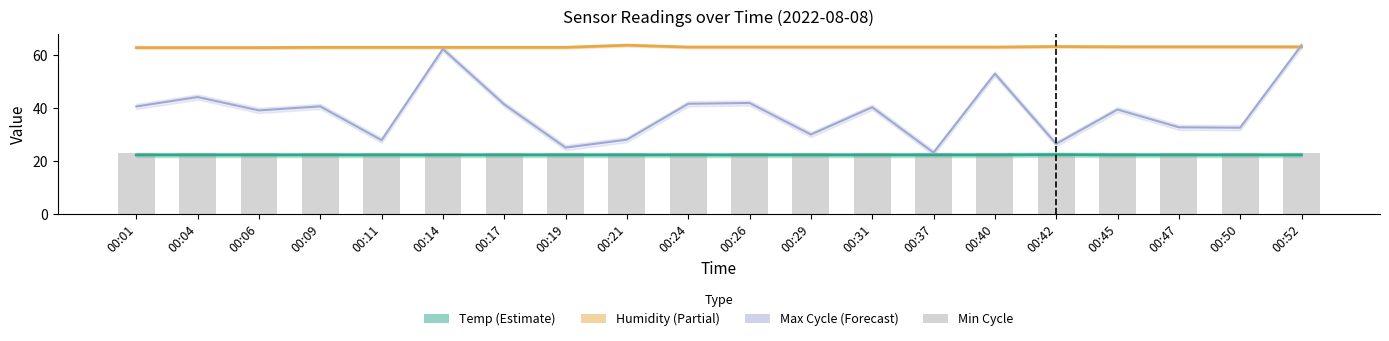

Rank the series at 00:26 from highest to lowest value.

Humidity (Partial), Max Cycle (Forecast), Min Cycle, Temp (Estimate)